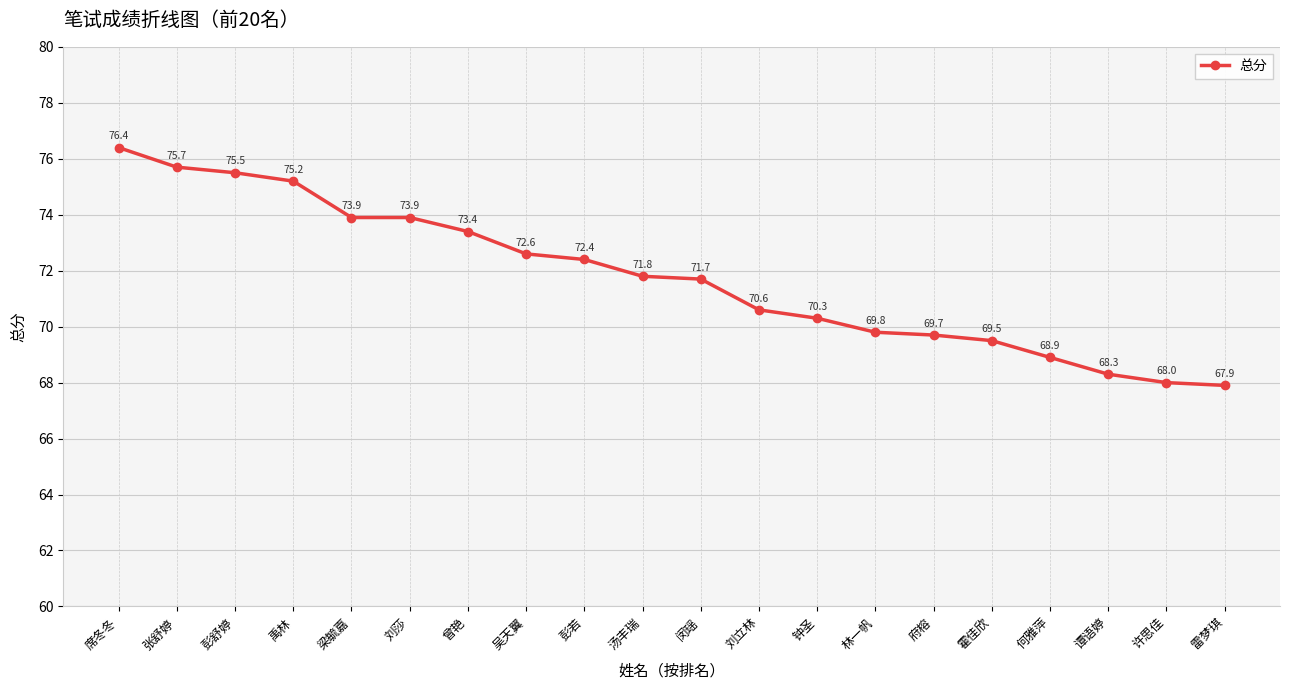

What is the average value?

71.8